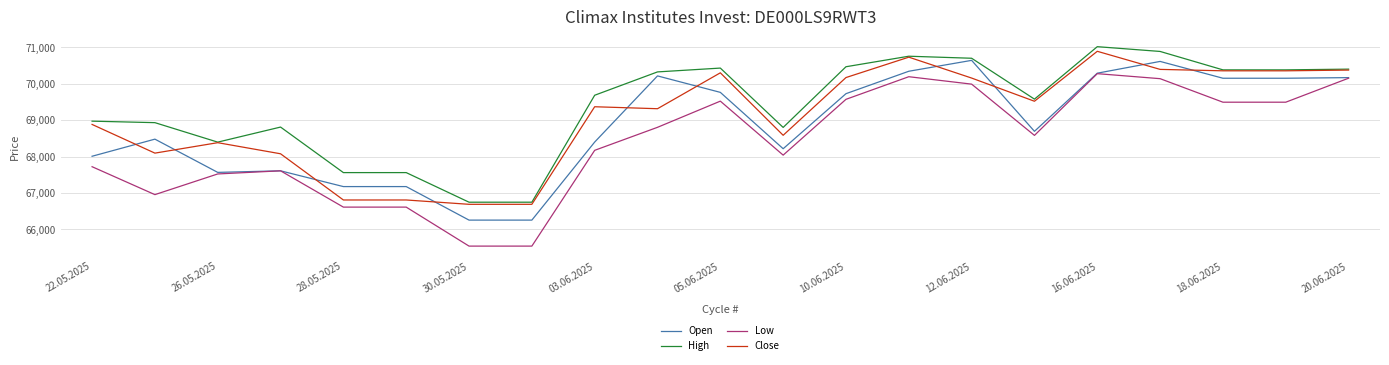

Which series has the widest spread of values?

Low